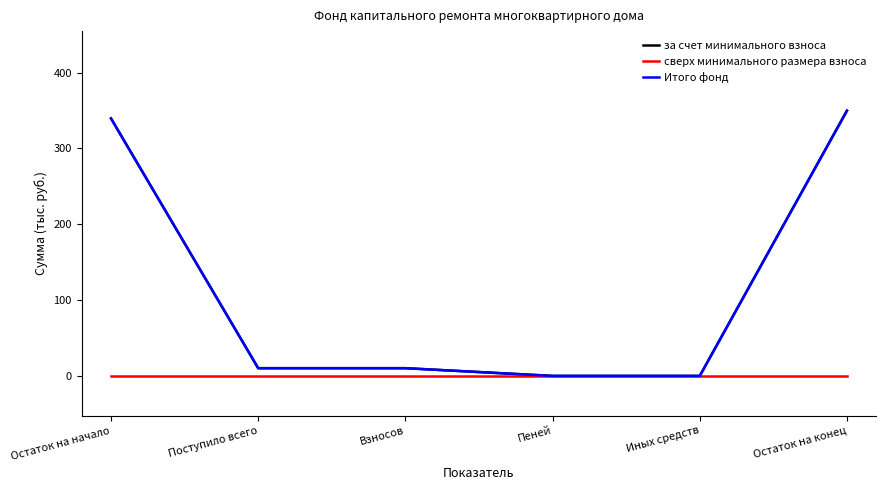

Is it true that Итого фонд equals 349.7 at Остаток на конец?

True